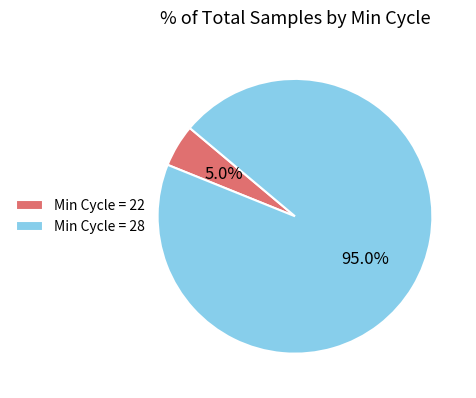

Rank the categories by value from highest to lowest.

Min Cycle = 28, Min Cycle = 22